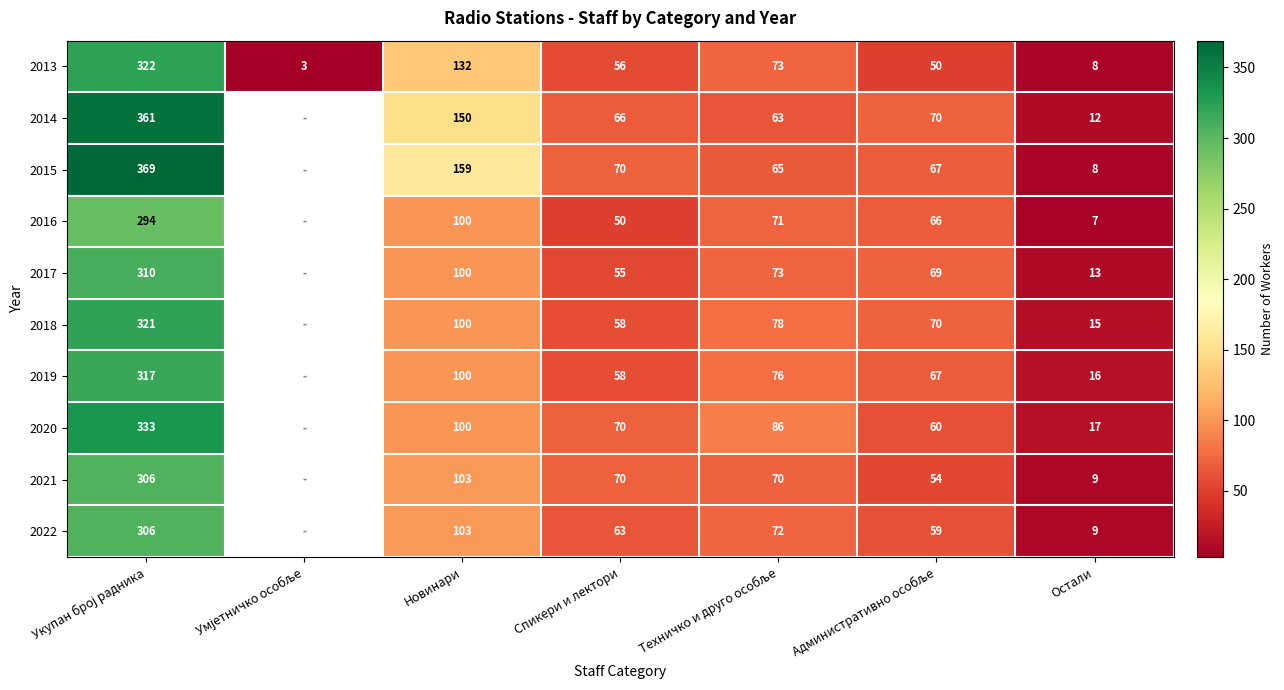

Count the number of categories in the chart.

7